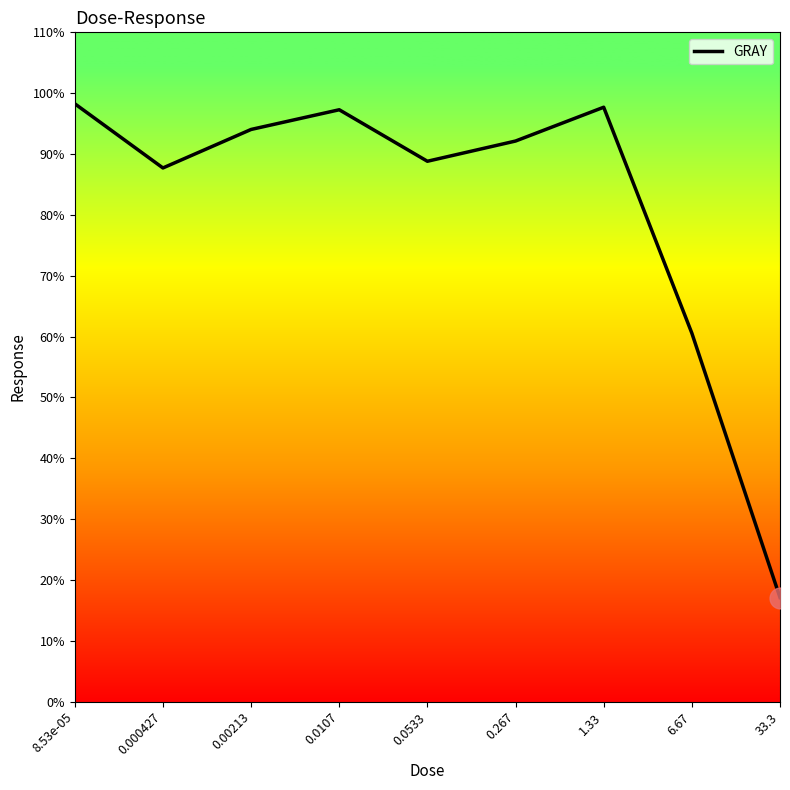

What is the minimum value shown in the chart?

17.1